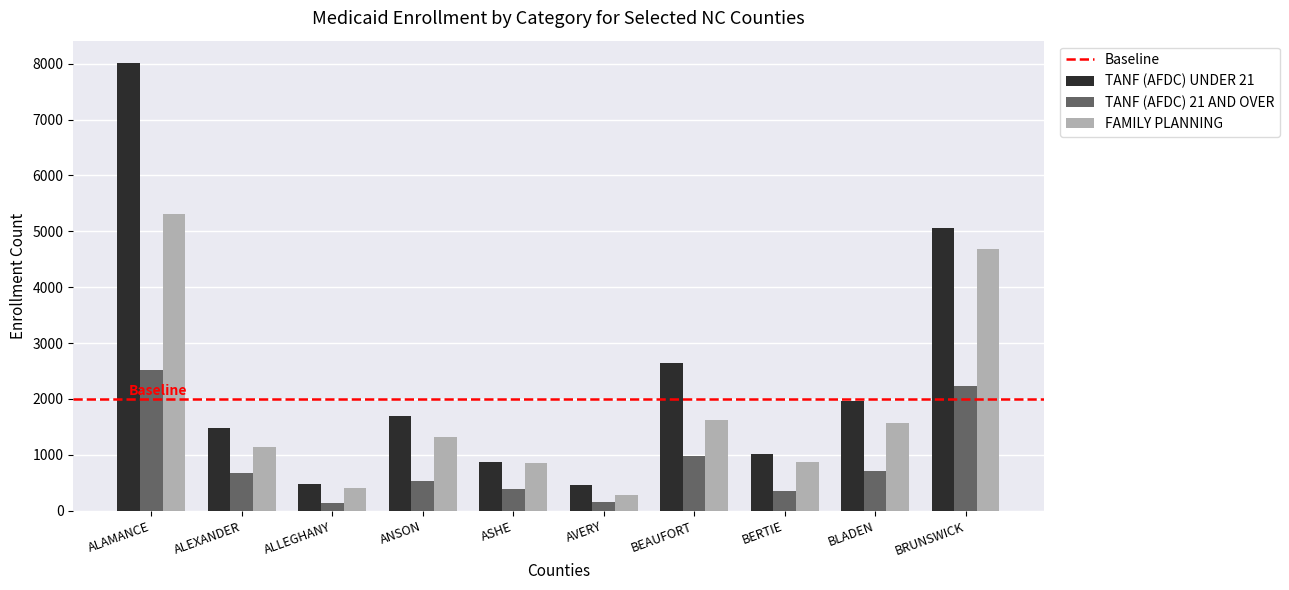

The value of TANF (AFDC) 21 AND OVER at BRUNSWICK is 897. True or false?

False